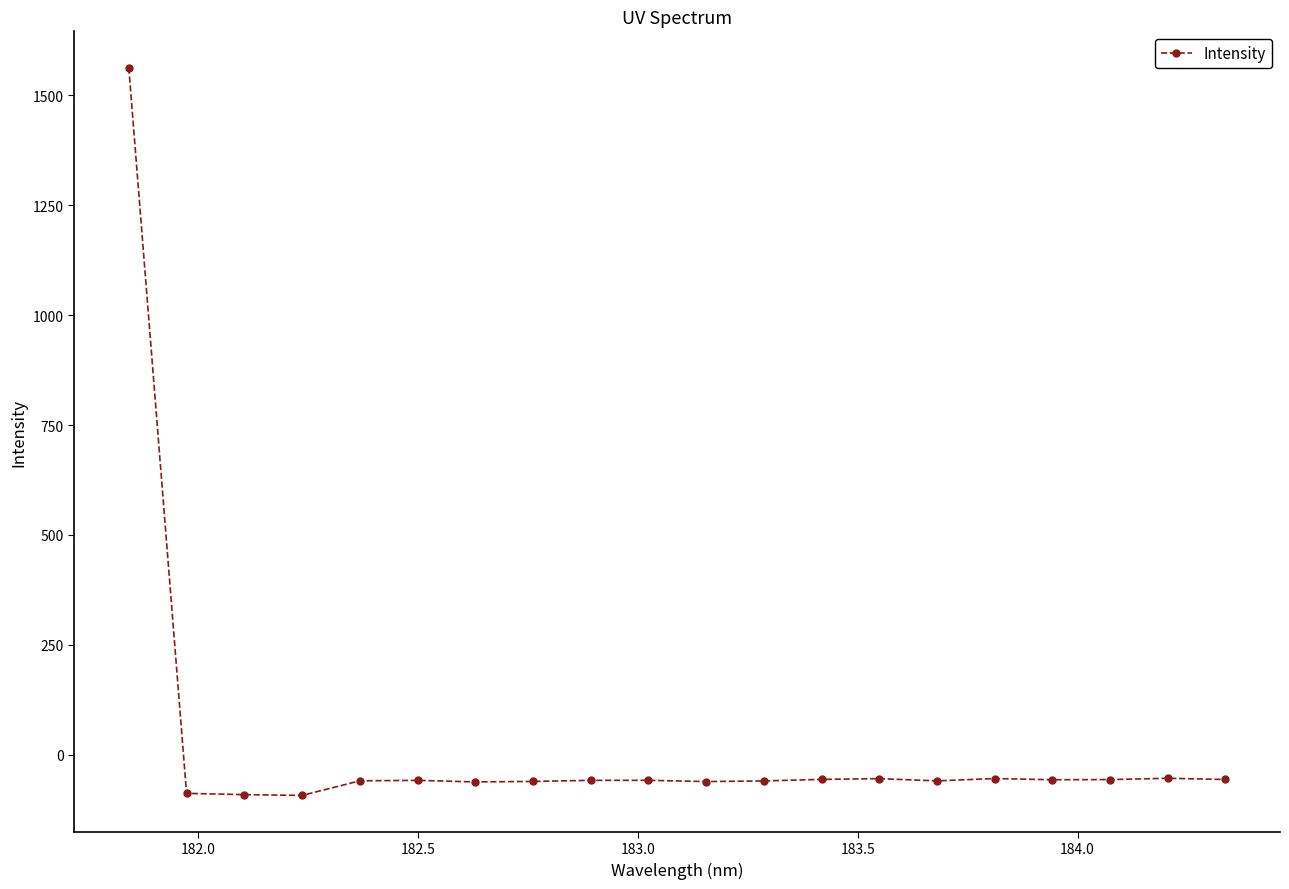

True or false: there are more than 0 points higher than both neighbors.

True